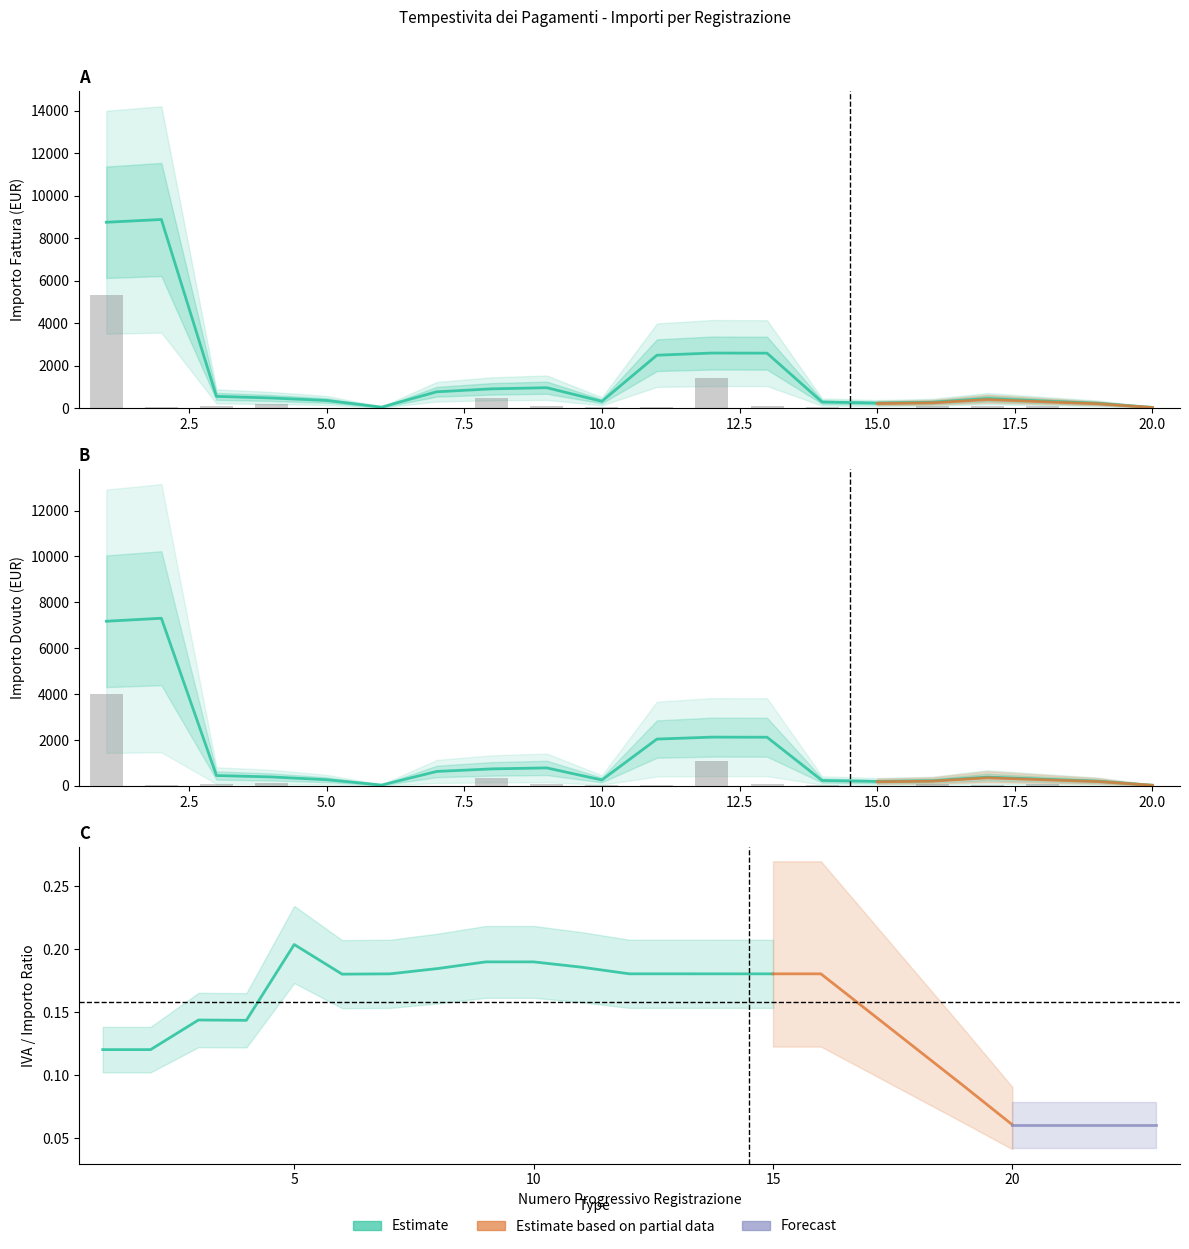

Is the value of Importo Fattura at 13 greater than the value of Importo Dovuto at 3?

Yes